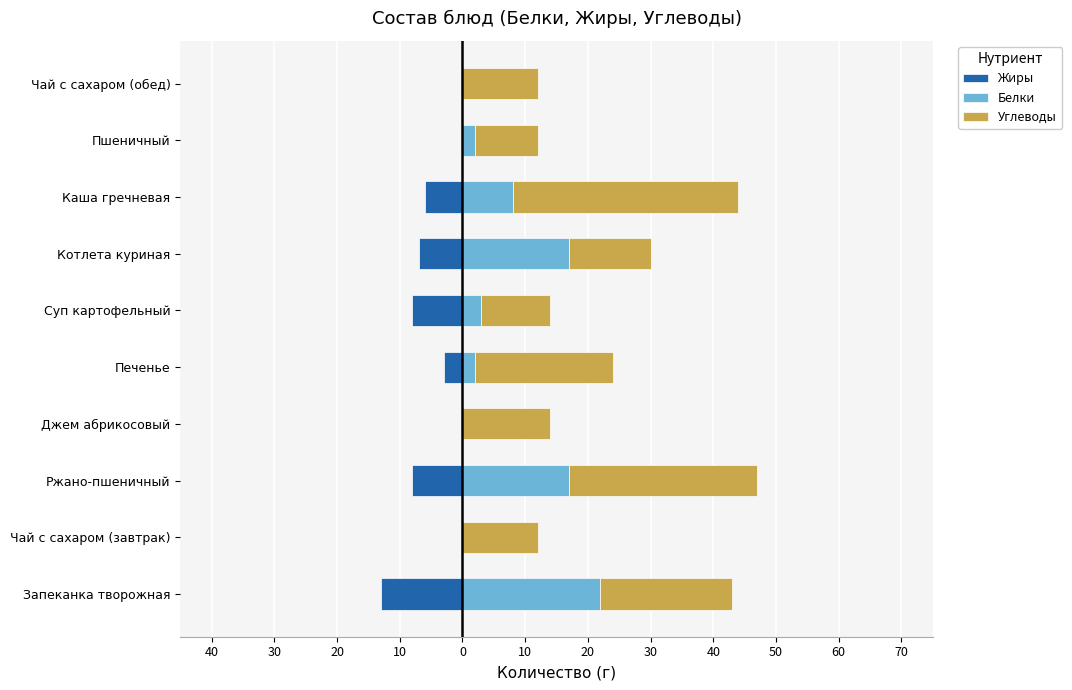

At how many categories does at least one series exceed 0?

10